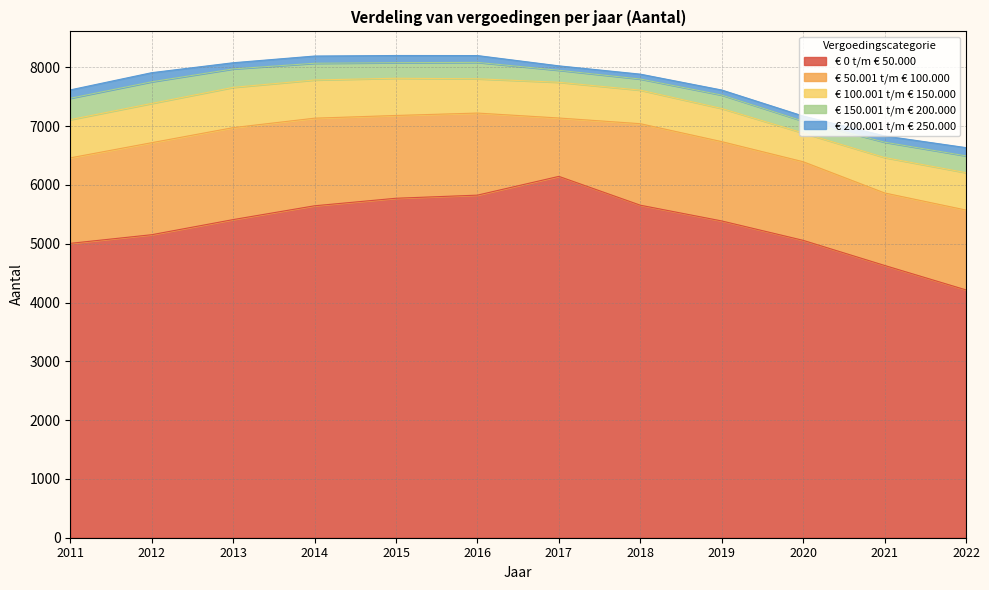

Where does the € 50.001 t/m € 100.000 series first go above 1396?

2011